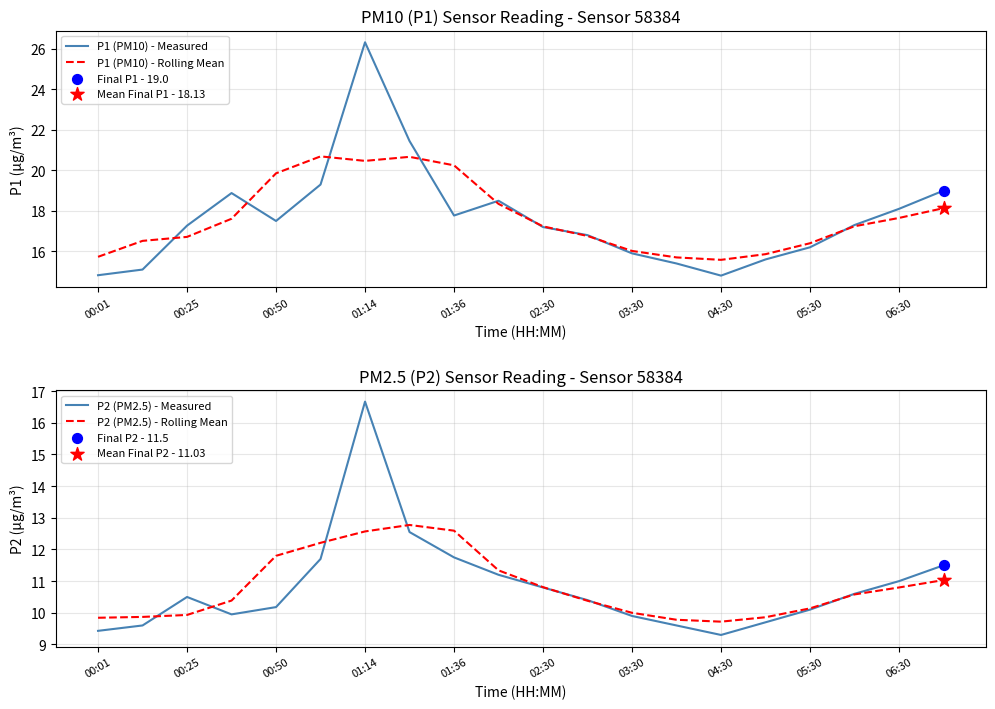

Which series contains the lowest Y value?

P2 (PM2.5) - Measured